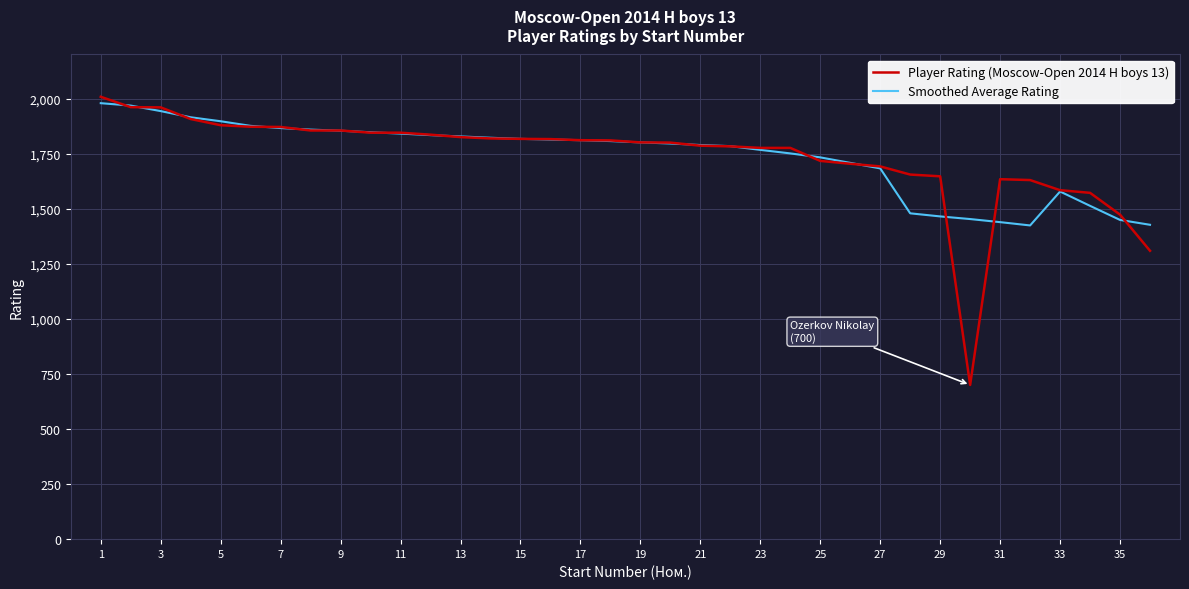

Which series has the widest spread of values?

Player Rating (Moscow-Open 2014 H boys 13)